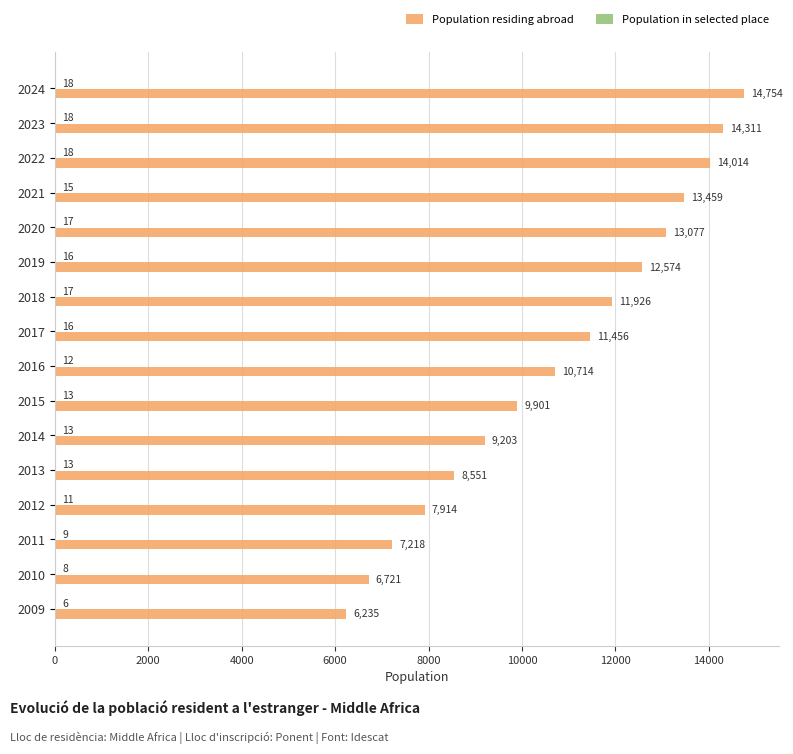

Which category has the highest value across all series?

2024